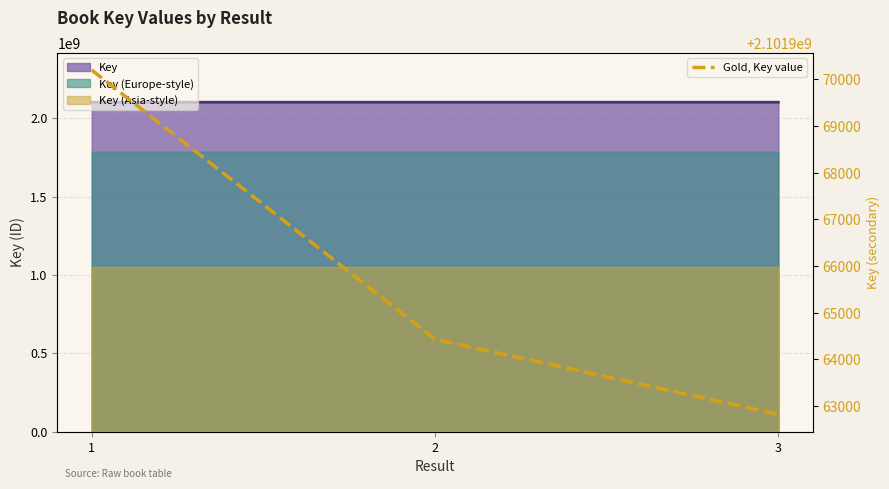

How many data points are above 2101964433?

1